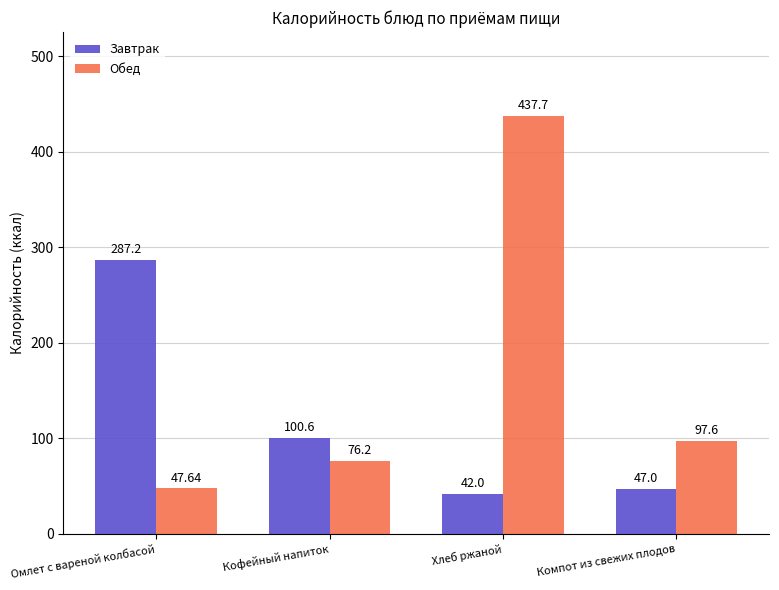

Which series changed the most between Кофейный напиток and Хлеб ржаной?

Обед